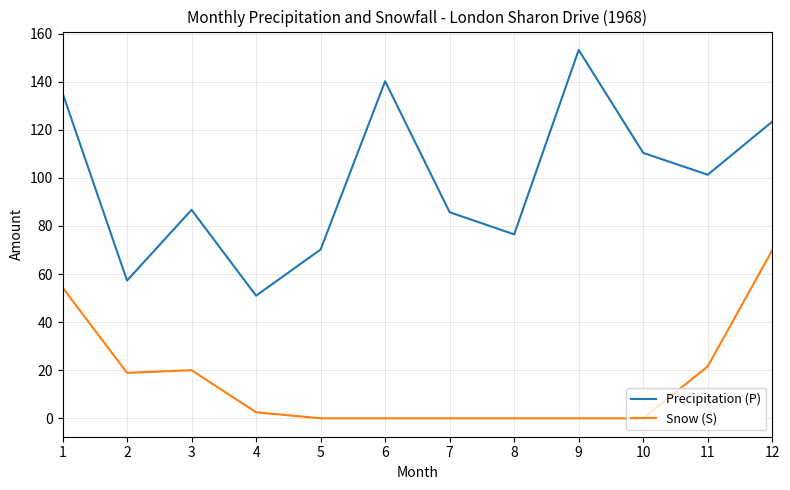

What is the sum of the Precipitation (P) values at 6 and 4?

191.2